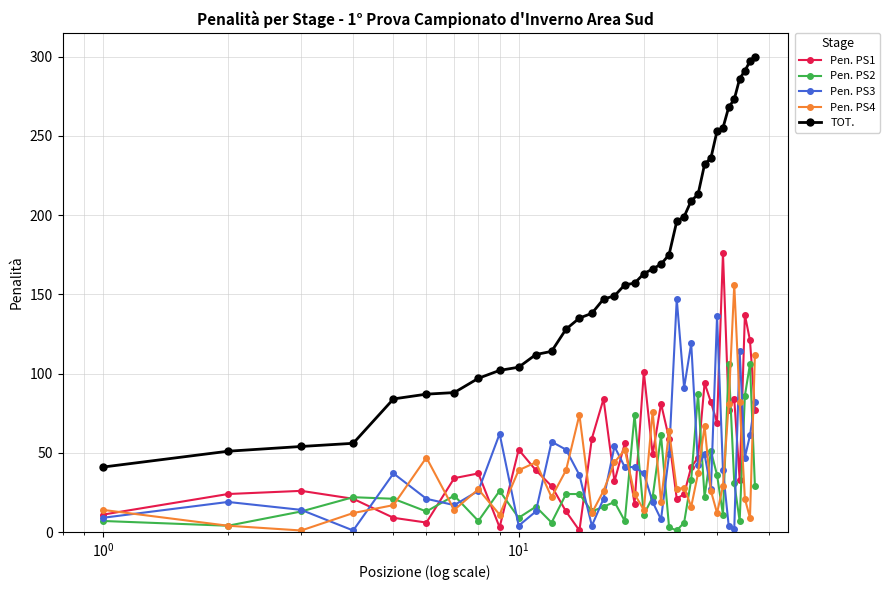

How many distinct data groups are displayed?

5